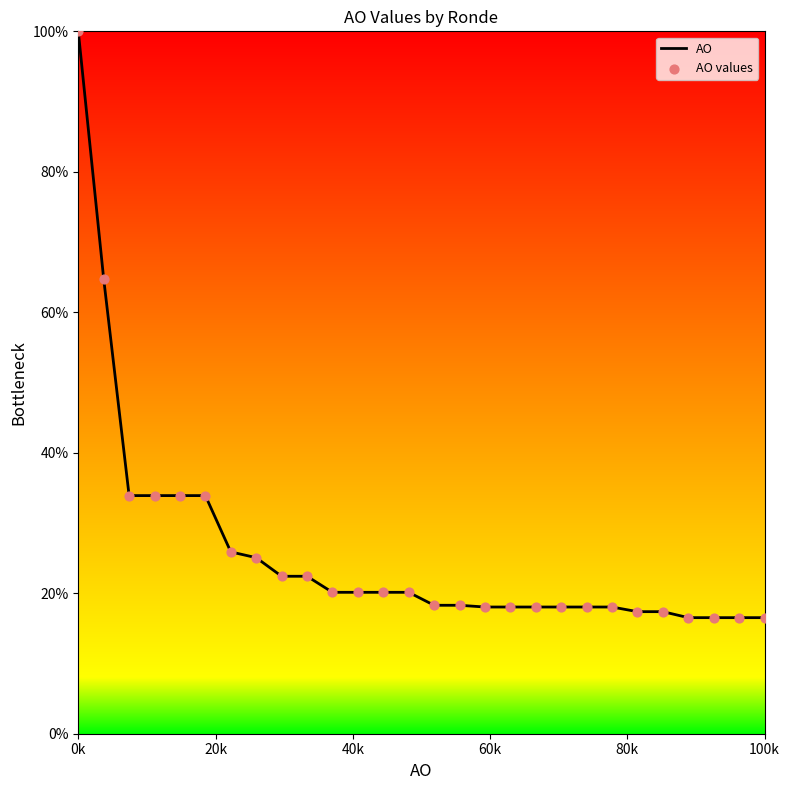

What is the smallest value displayed?

16.5